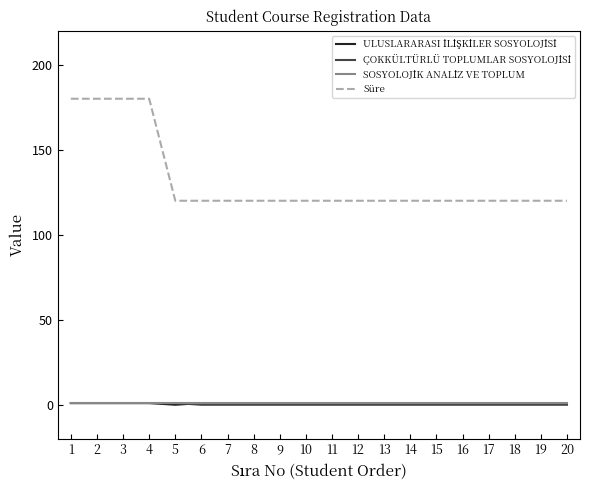

Is it true that Süre equals 120 at 12?

True